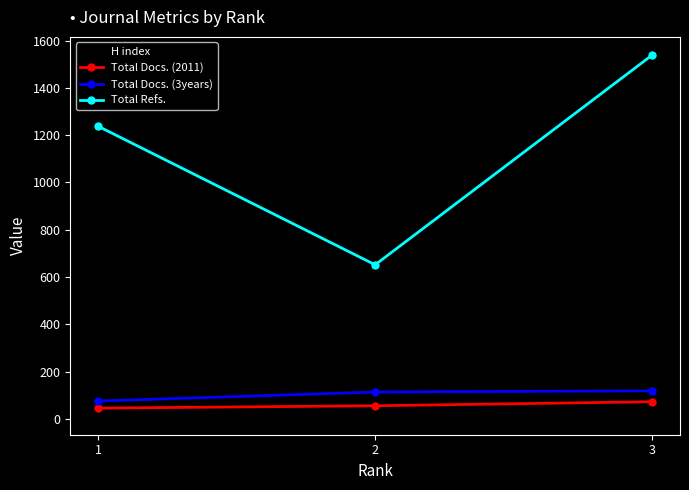

Which series has the widest spread of values?

Total Refs.